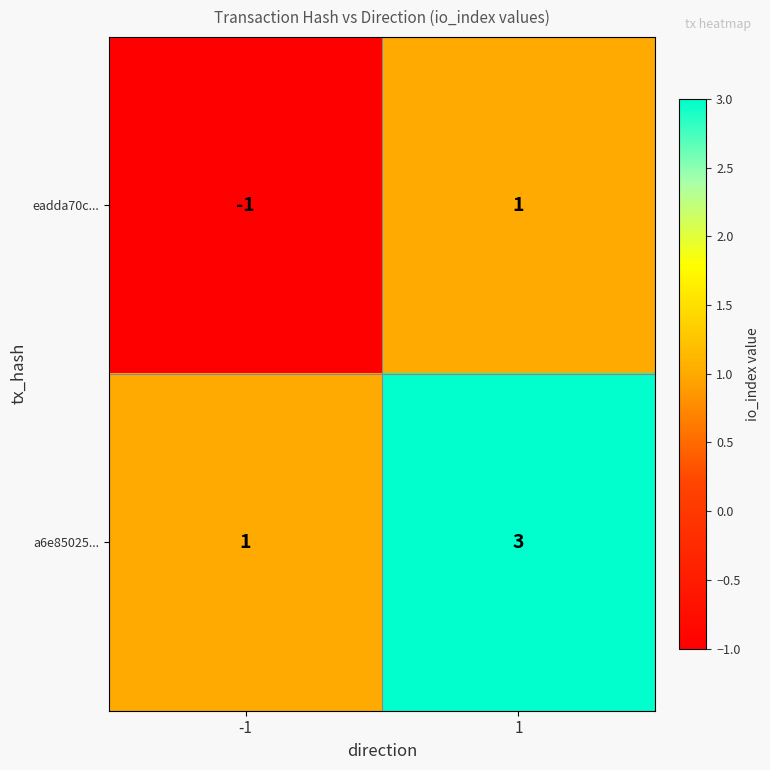

Reading right to left, transcribe all the data shown in this chart.

eadda70c...: 1	-1
a6e85025...: 3	1